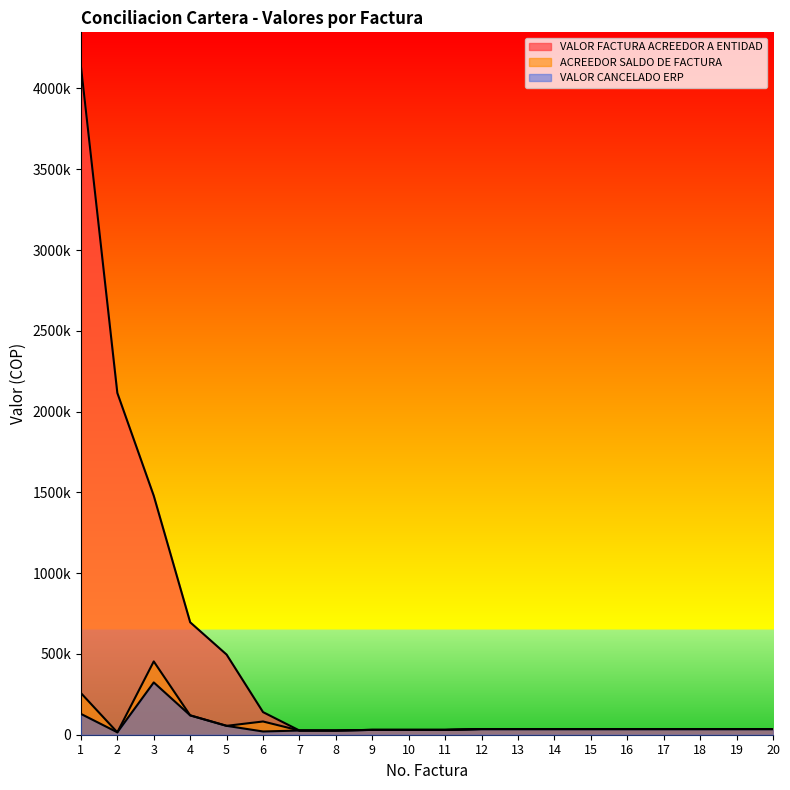

What are all the series names shown in the legend?

VALOR FACTURA ACREEDOR A ENTIDAD, ACREEDOR SALDO DE FACTURA, VALOR CANCELADO ERP